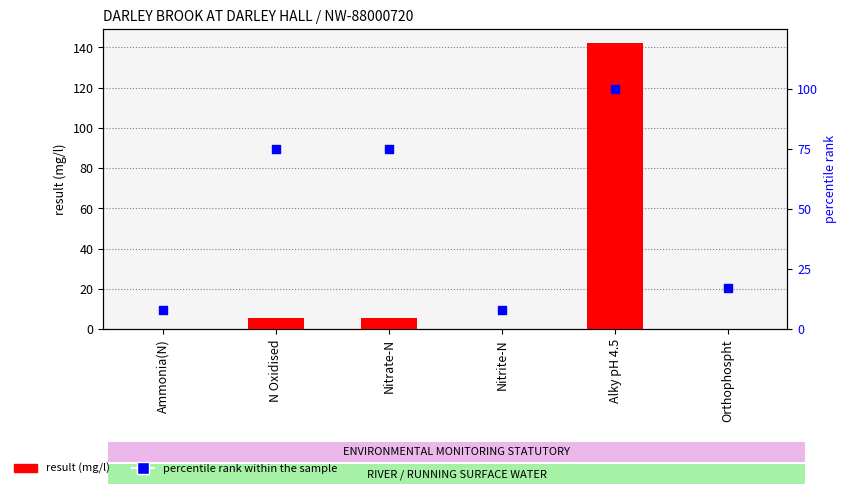

Which series has the largest Y range (max minus min)?

result (mg/l)